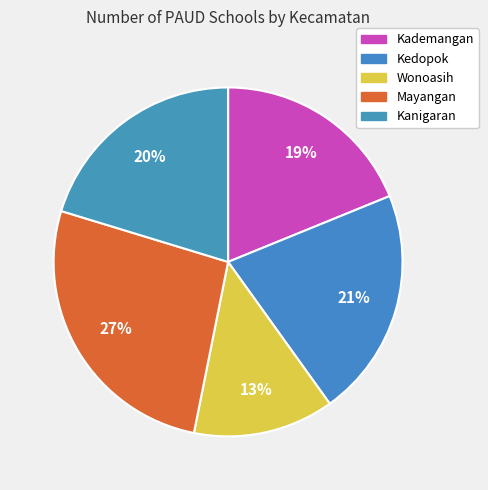

How many slices are in this pie chart?

5